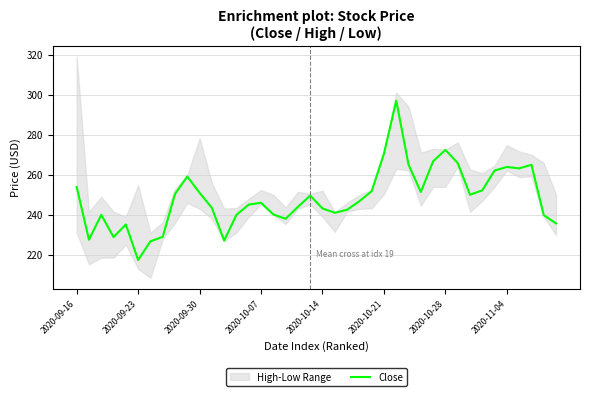

What is the minimum value for Close?

217.4